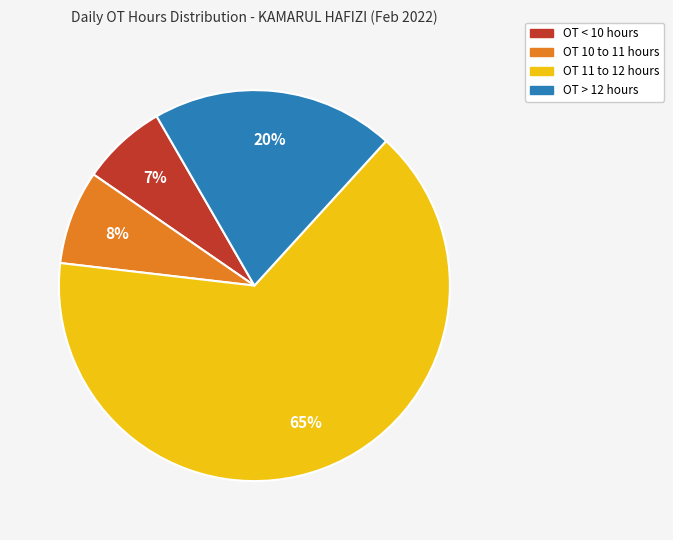

To the nearest percent, what is the average slice percentage?

25%